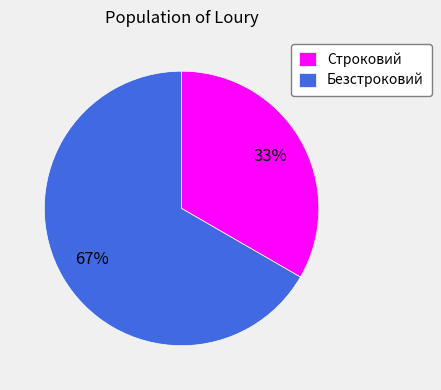

What is the largest slice in the pie chart?

Безстроковий